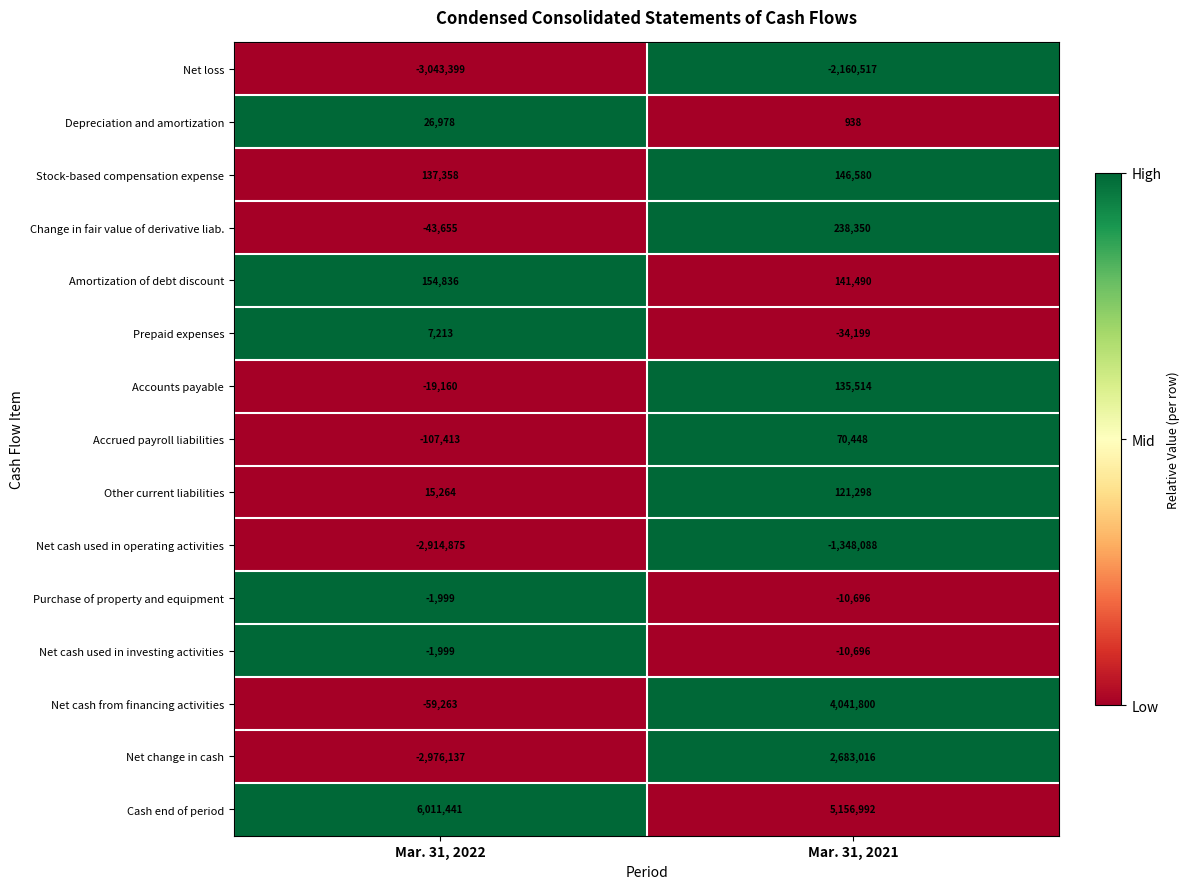

True or false: Other current liabilities has a value of 5396 at Mar. 31, 2022.

False